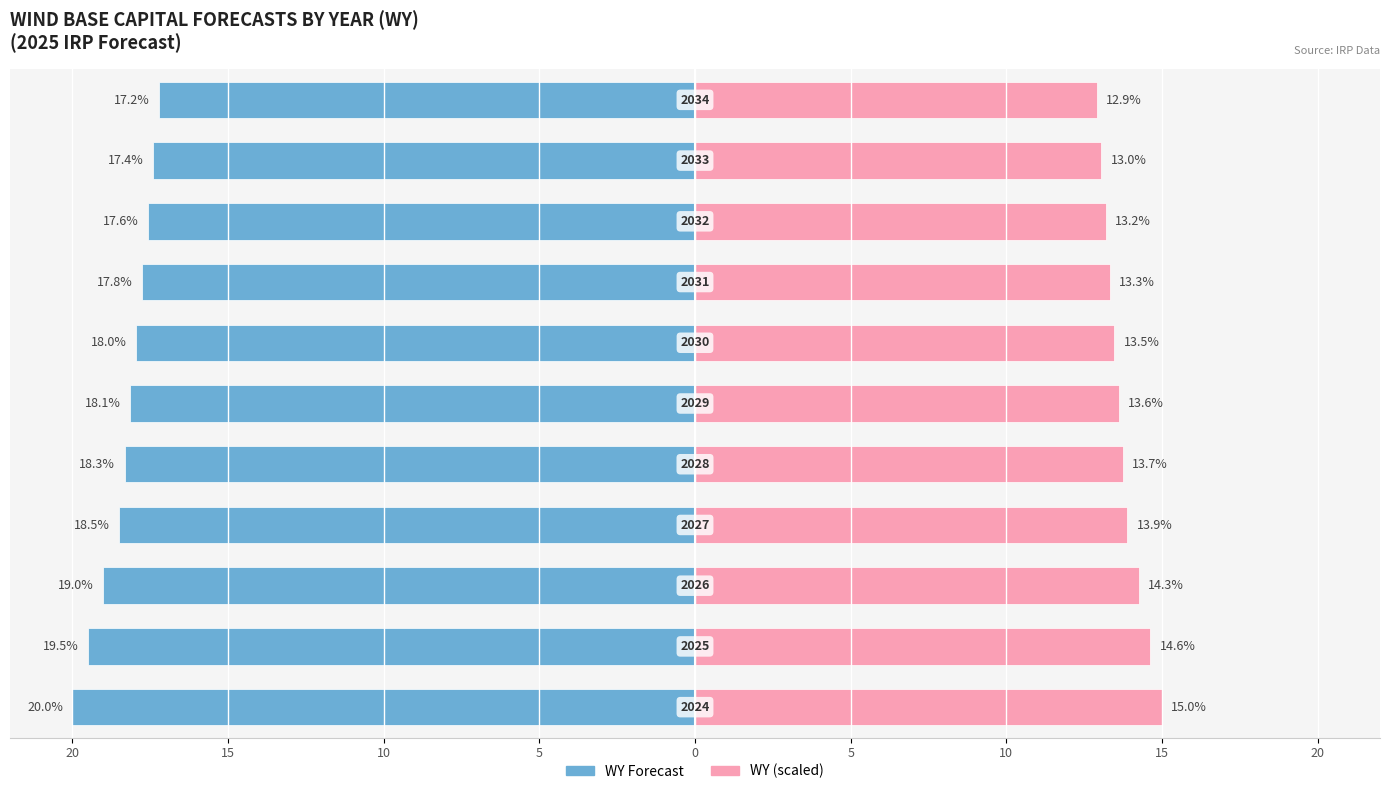

Reading right to left, list all the values displayed in this chart.

WY Forecast: -17.2	-17.4	-17.6	-17.8	-18.0	-18.1	-18.3	-18.5	-19.0	-19.5	-20.0
WY (scaled): 12.9	13.0	13.2	13.3	13.5	13.6	13.7	13.9	14.3	14.6	15.0